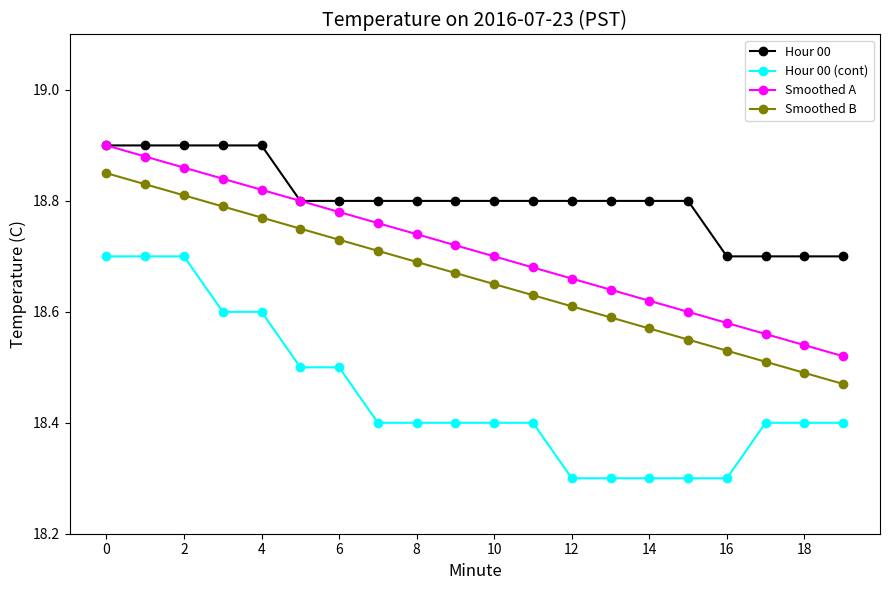

Which series has the largest total across all categories?

Hour 00